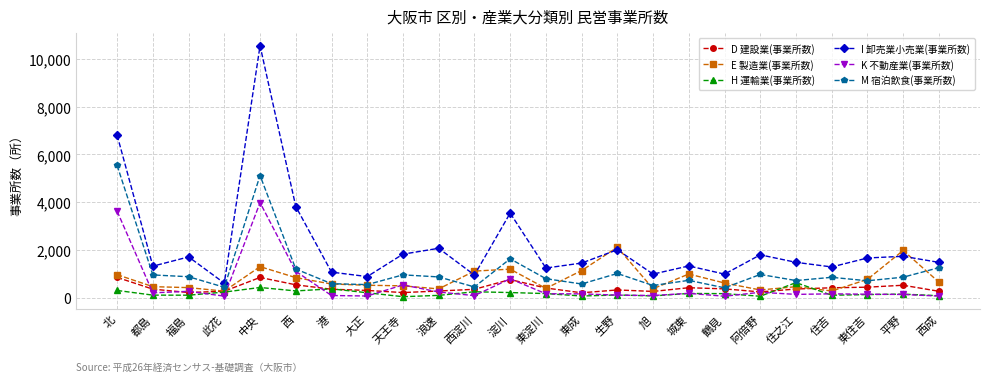

What are all the series names shown in the legend?

D 建設業(事業所数), E 製造業(事業所数), H 運輸業(事業所数), I 卸売業小売業(事業所数), K 不動産業(事業所数), M 宿泊飲食(事業所数)